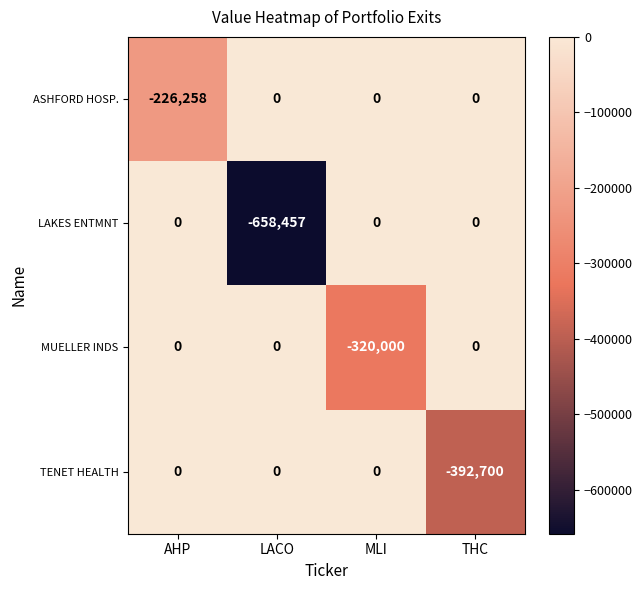

What is the sum of the TENET HEALTH values at THC and MLI?

-392700